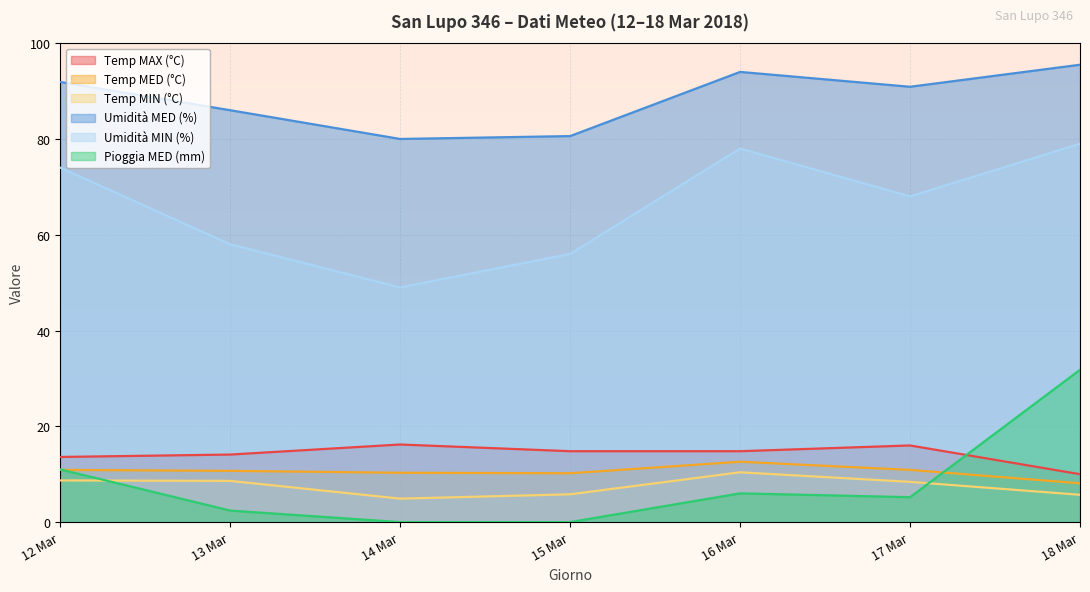

Count the number of data series in this chart.

6